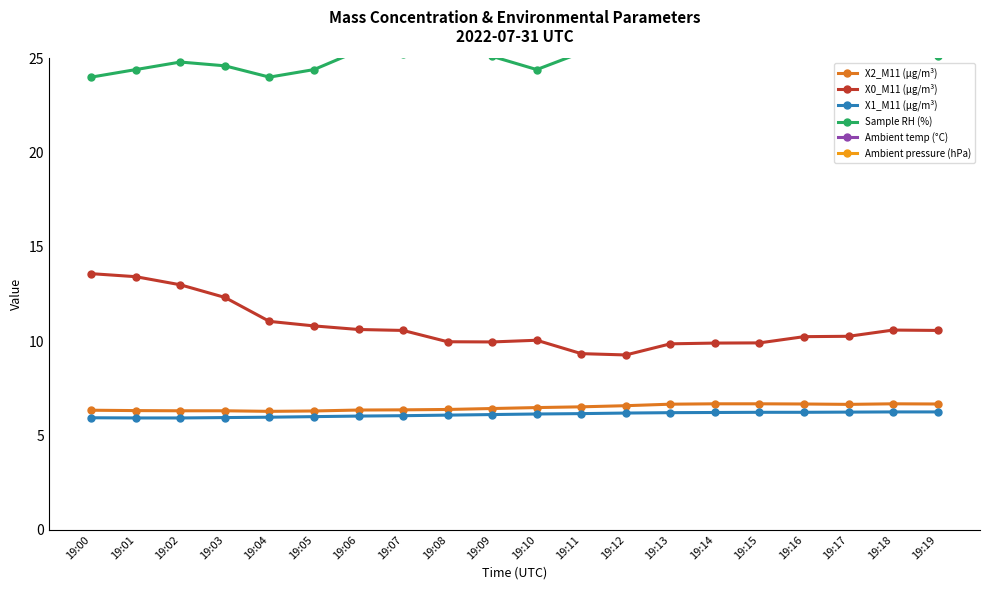

Read the Ambient pressure (hPa) value at 19:16.

830.8